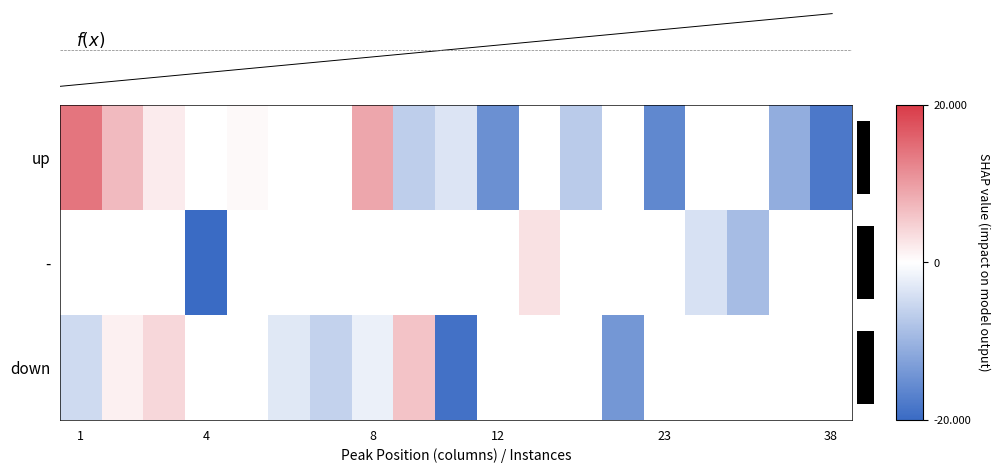

Between 11 and 4, which is larger?

4